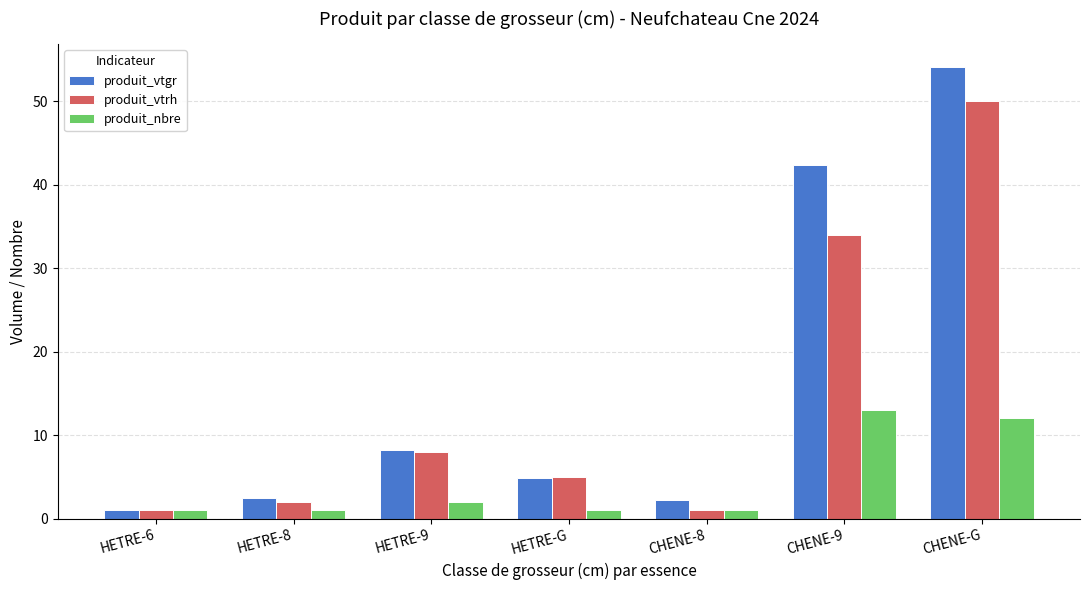

Reading left to right, extract all data points from this chart.

produit_vtgr: 1.0	2.5	8.2	4.8	2.2	42.4	54.1
produit_vtrh: 1.0	2.0	8.0	5.0	1.0	34.0	50.0
produit_nbre: 1.0	1.0	2.0	1.0	1.0	13.0	12.0